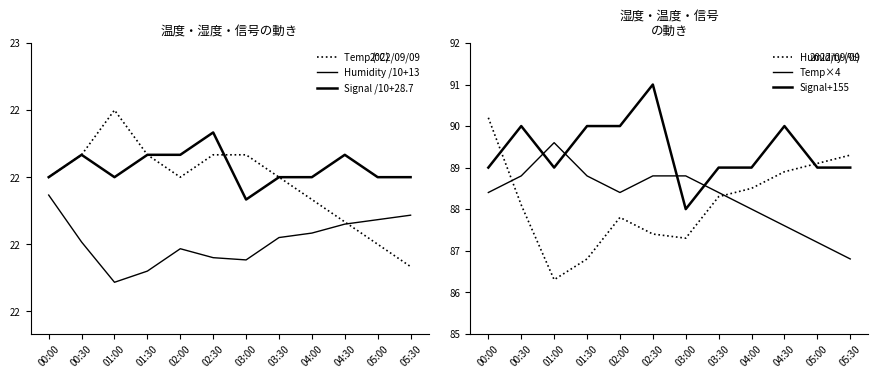

How many Temp (°C) values are between 22 and 23?

9